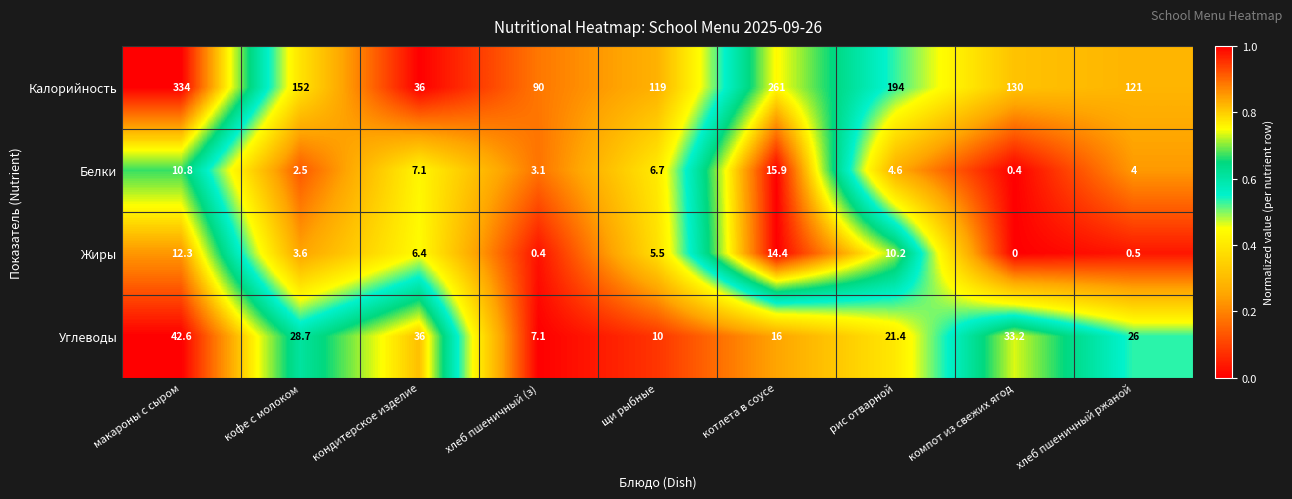

Which series changed the most between кофе с молоком and компот из свежих ягод?

Калорийность